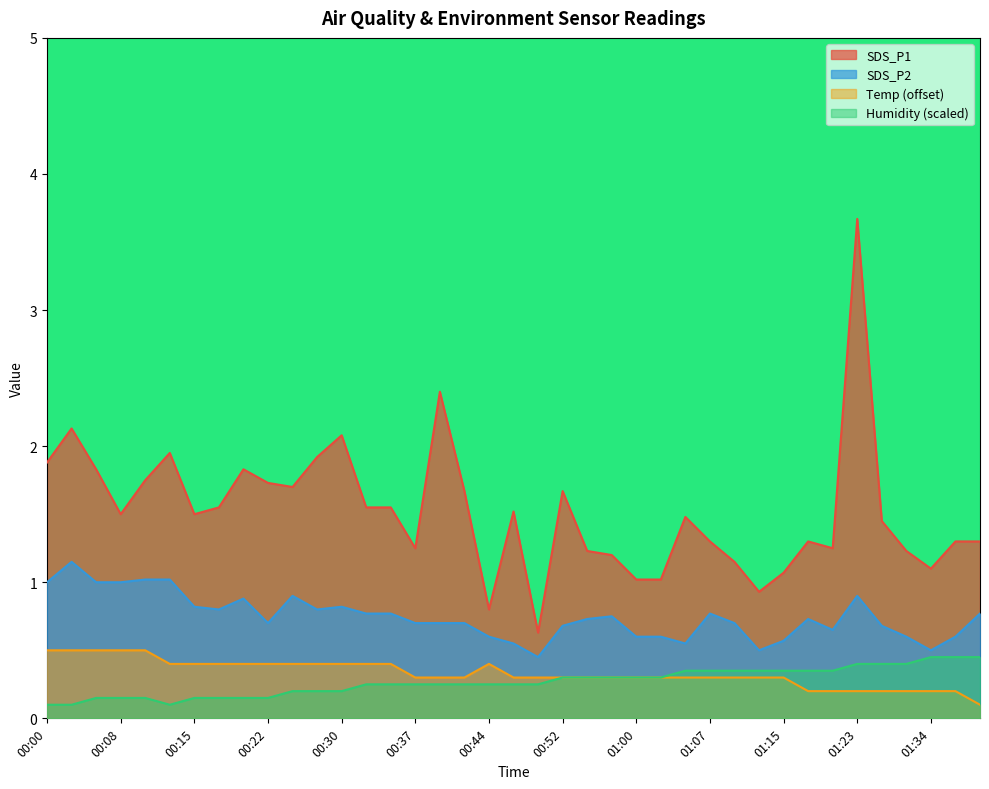

The SDS_P1 series shows 1.5 at 01:23. True or false?

False